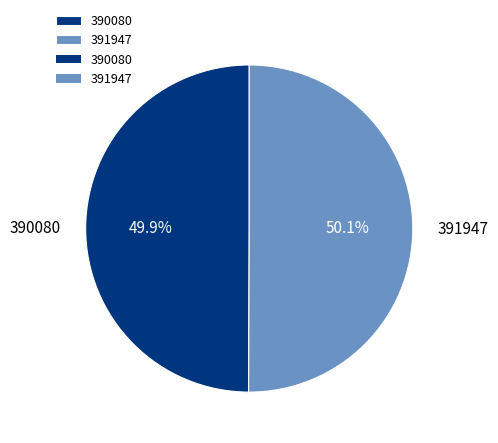

What is the ratio of the value at 390080 to the value at 391947?

1.0